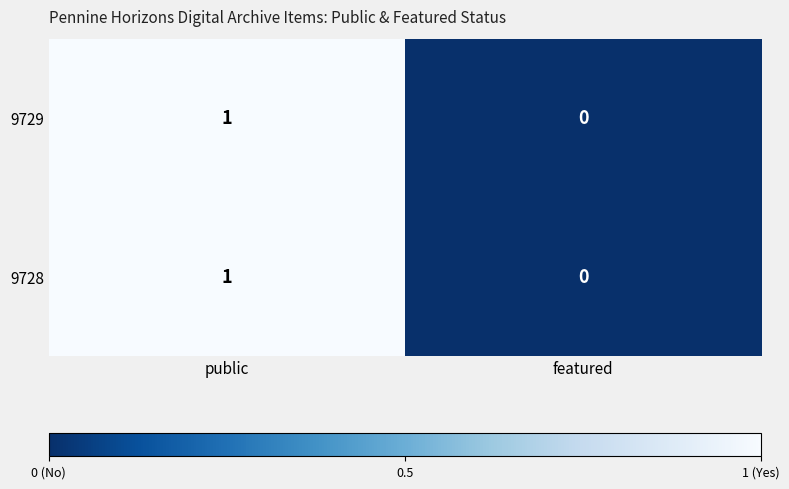

At which category is the sum across all series the highest?

public